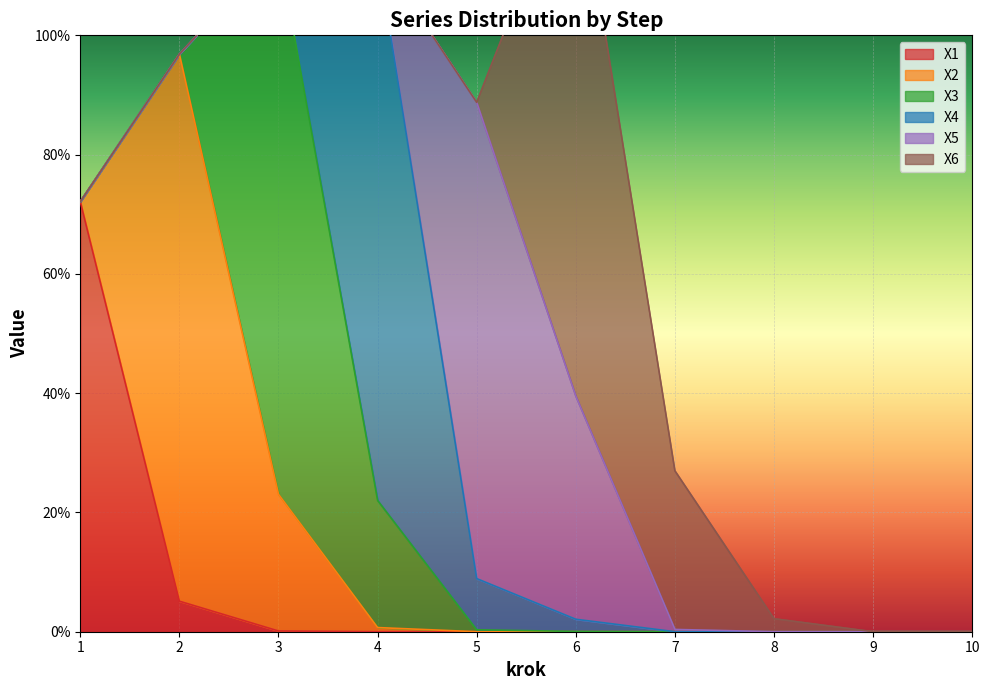

Which has a higher value, 6 or 3?

3